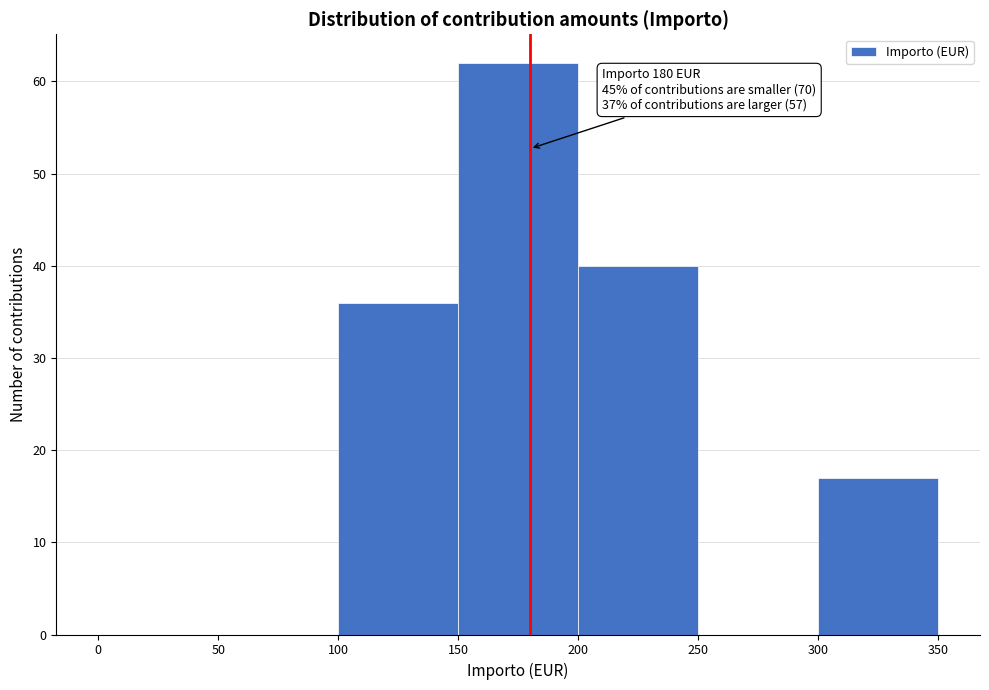

Which range on the x-axis has the tallest bar?

150 to 200